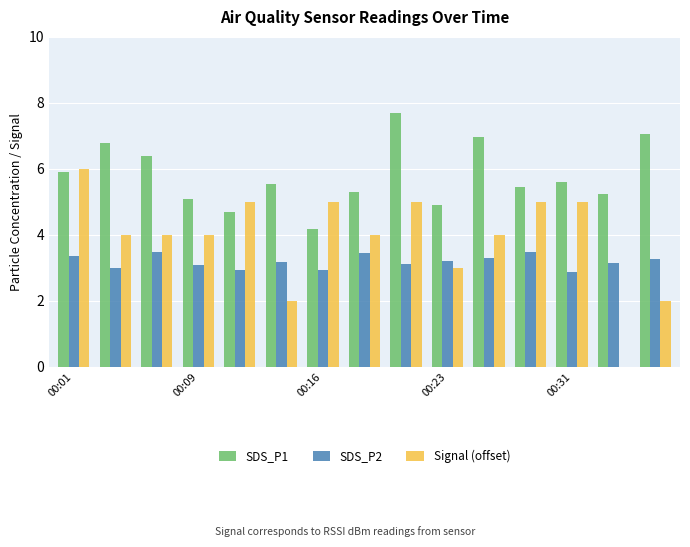

Which series has the largest total across all categories?

SDS_P1